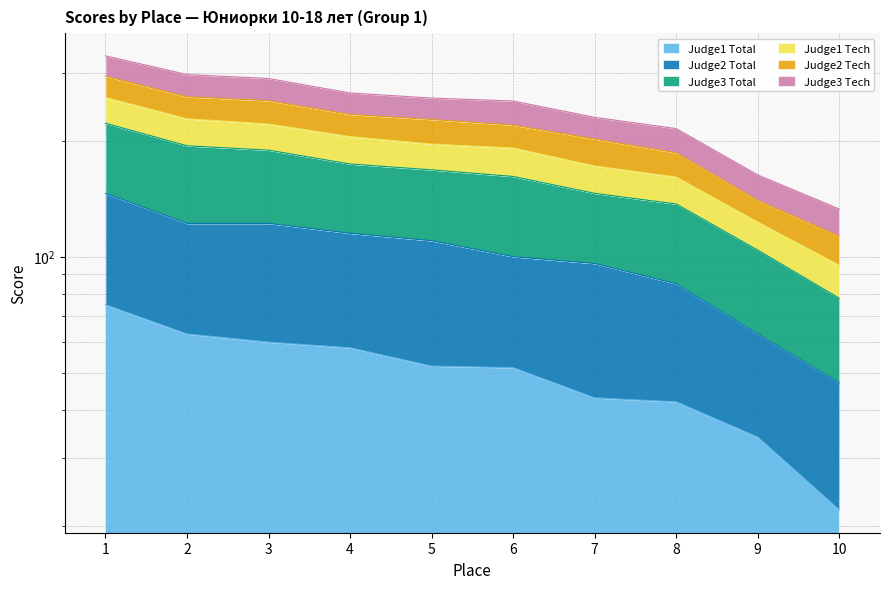

Where does the Judge2 Total series first go above 110?

1